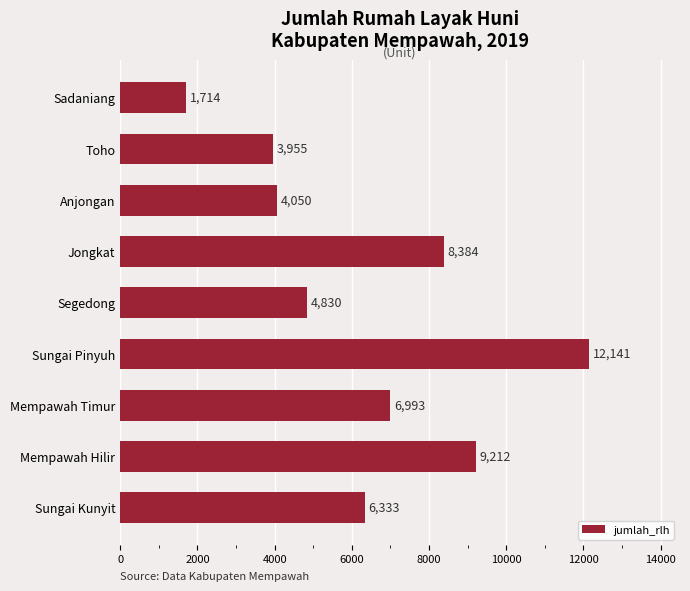

True or false: the data shows 6993 at Mempawah Timur.

True